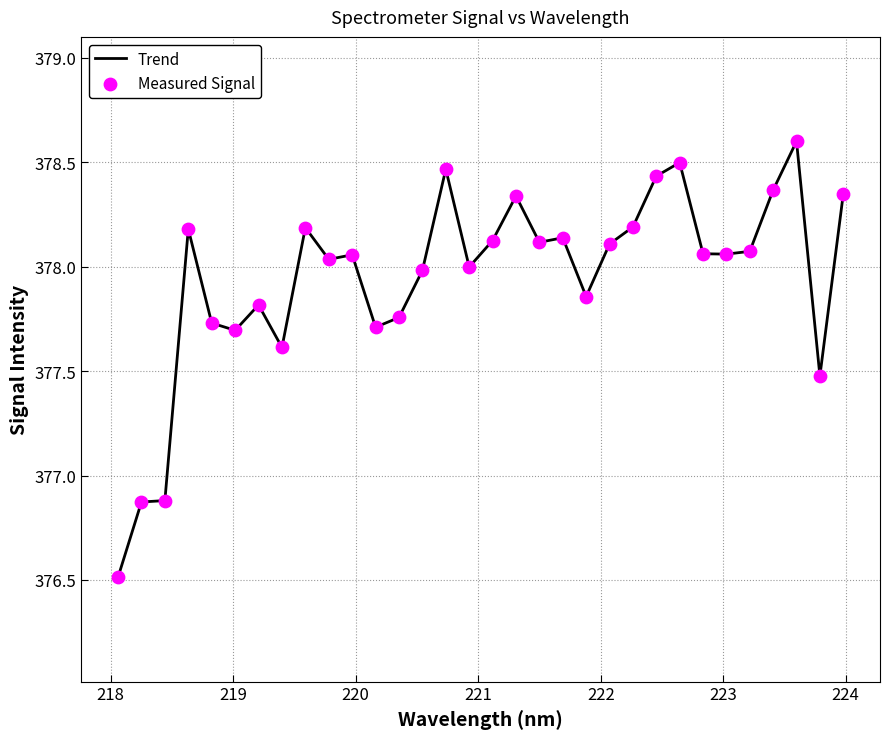

What is the minimum value shown in the chart?

376.5